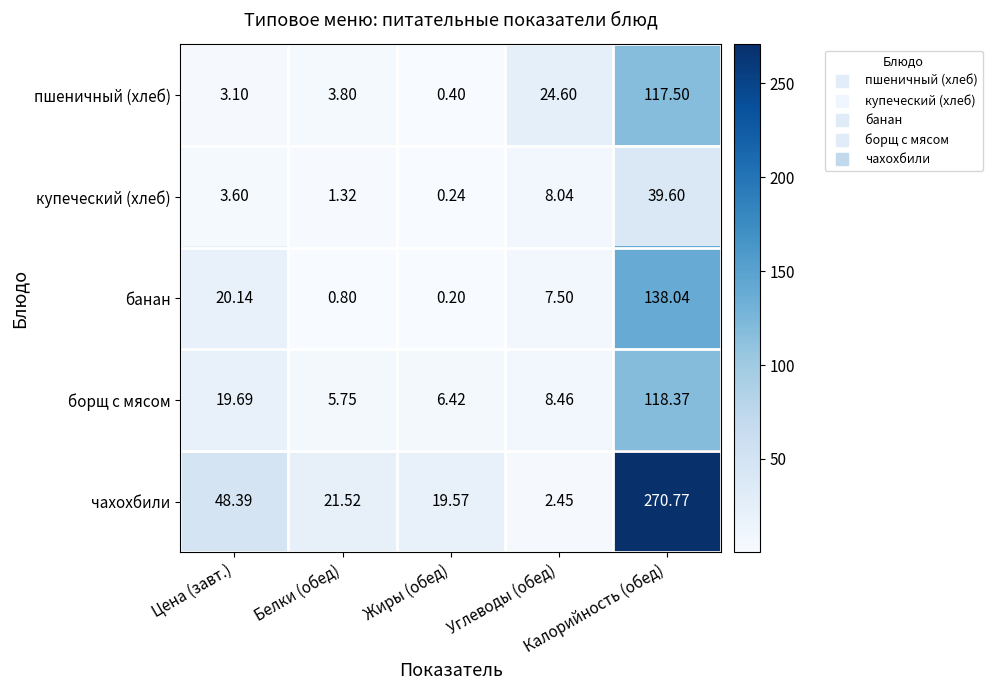

At how many categories does at least one series exceed 62?

1